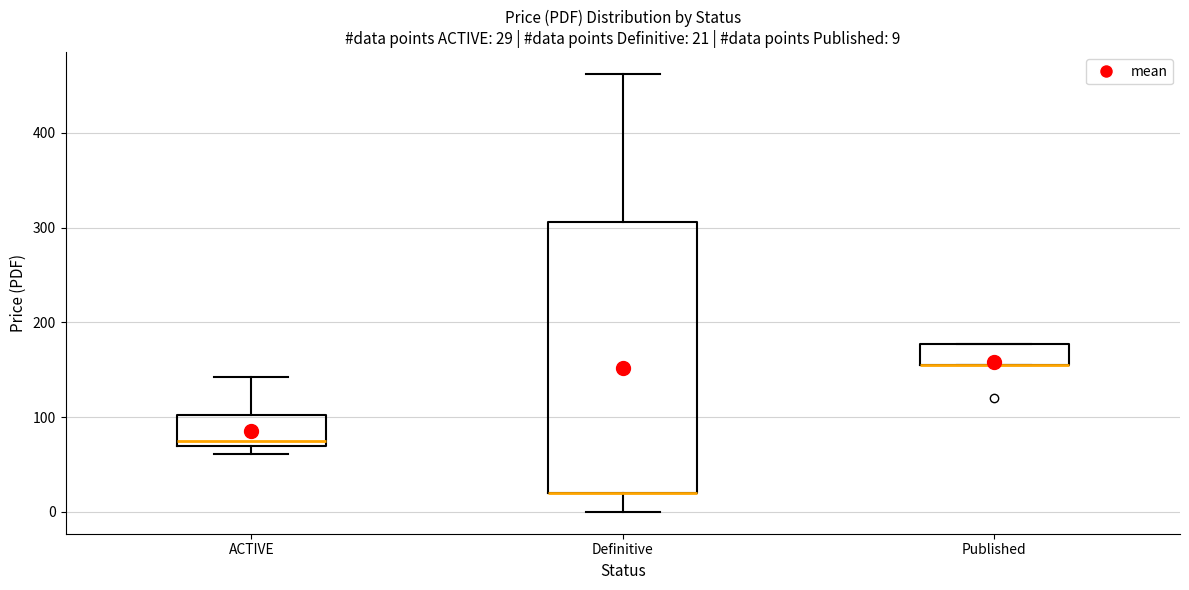

Comparing the boxes themselves (not the whiskers), which one is the tallest?

Definitive